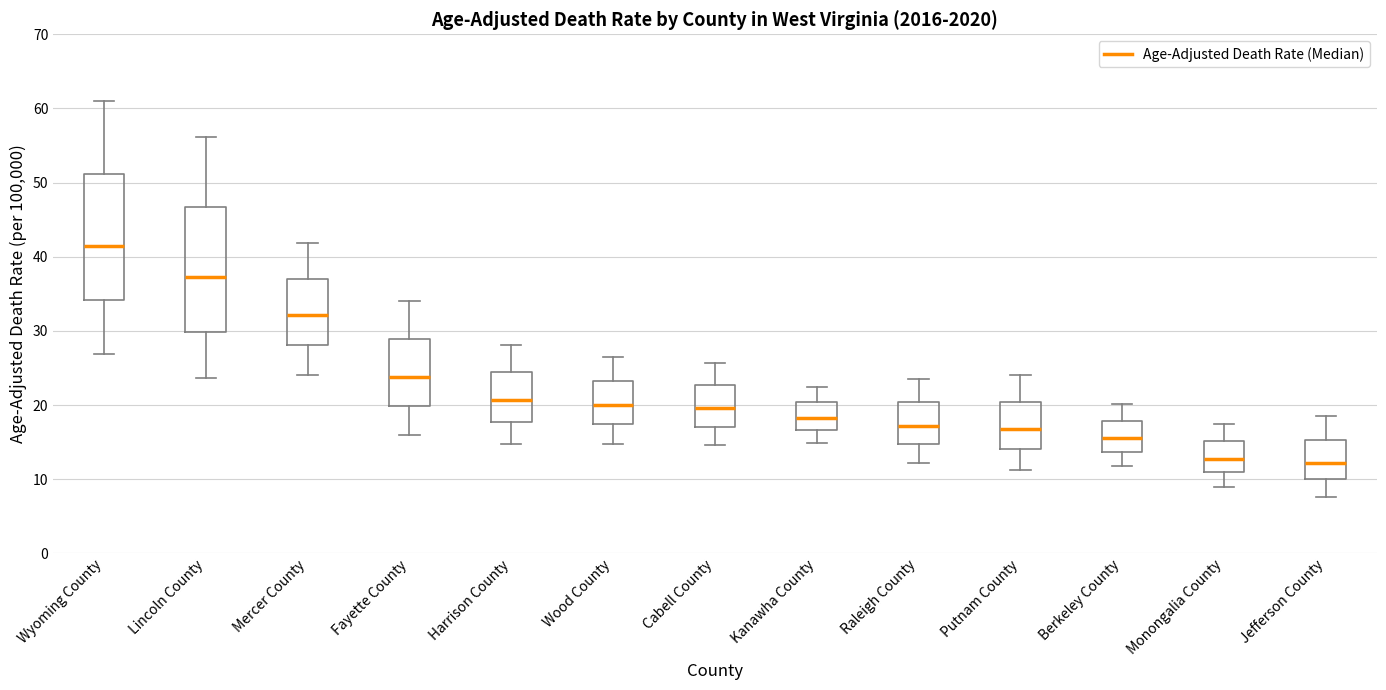

Where does the median line of the box for Fayette County sit on the y-axis? The values are not printed on the chart, so give them approximately, as read against the axis.

24